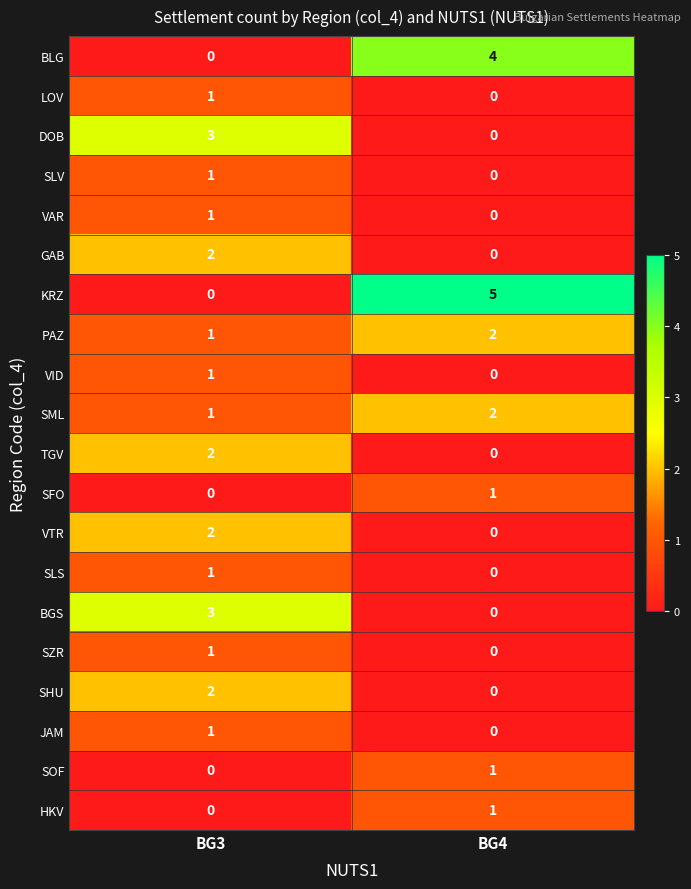

What is the maximum value shown in the chart?

5